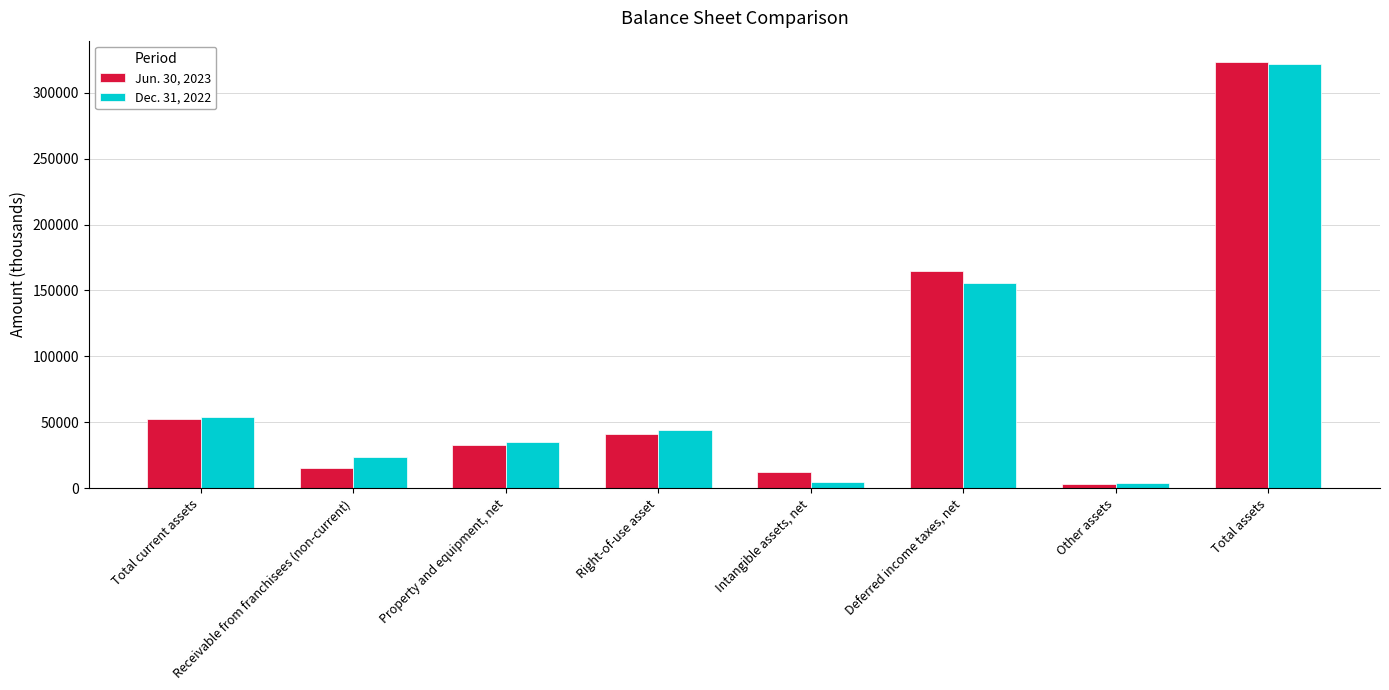

Where is Dec. 31, 2022 nearest to the value 162773?

Deferred income taxes, net